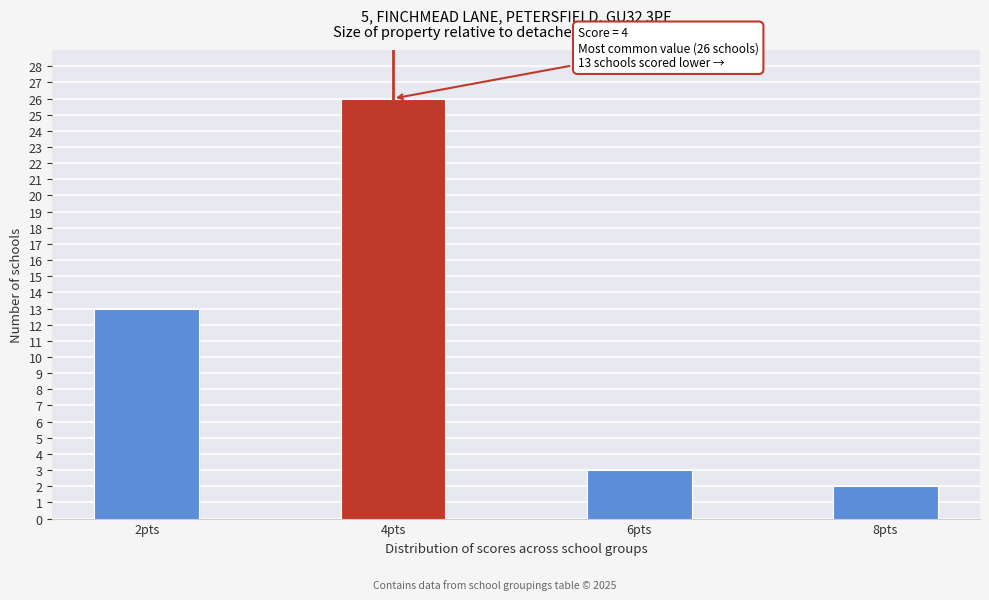

Reading right to left, list all the values displayed in this chart.

8pts=2	6pts=3	4pts=26	2pts=13